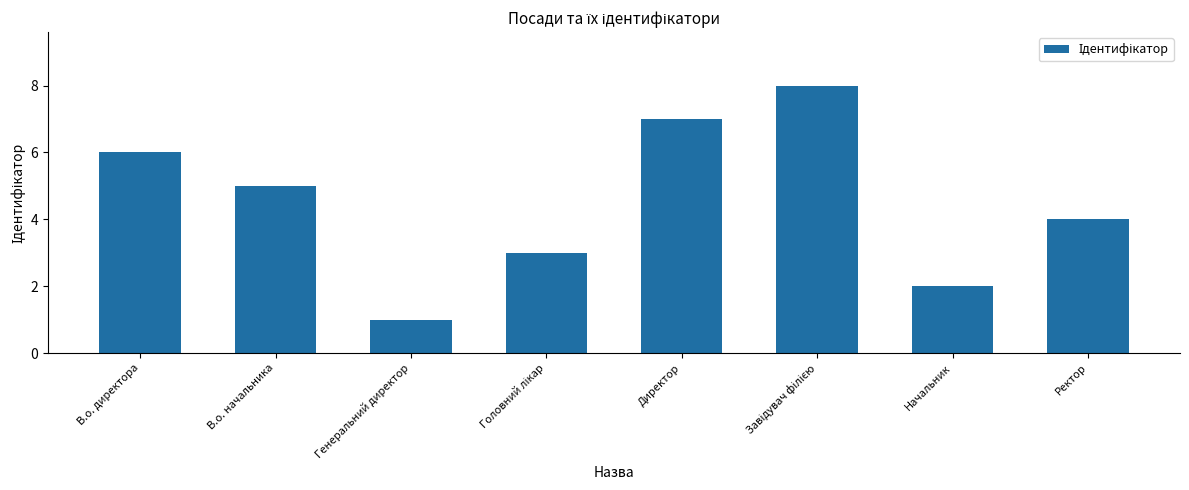

The value at Ректор is 4. True or false?

True